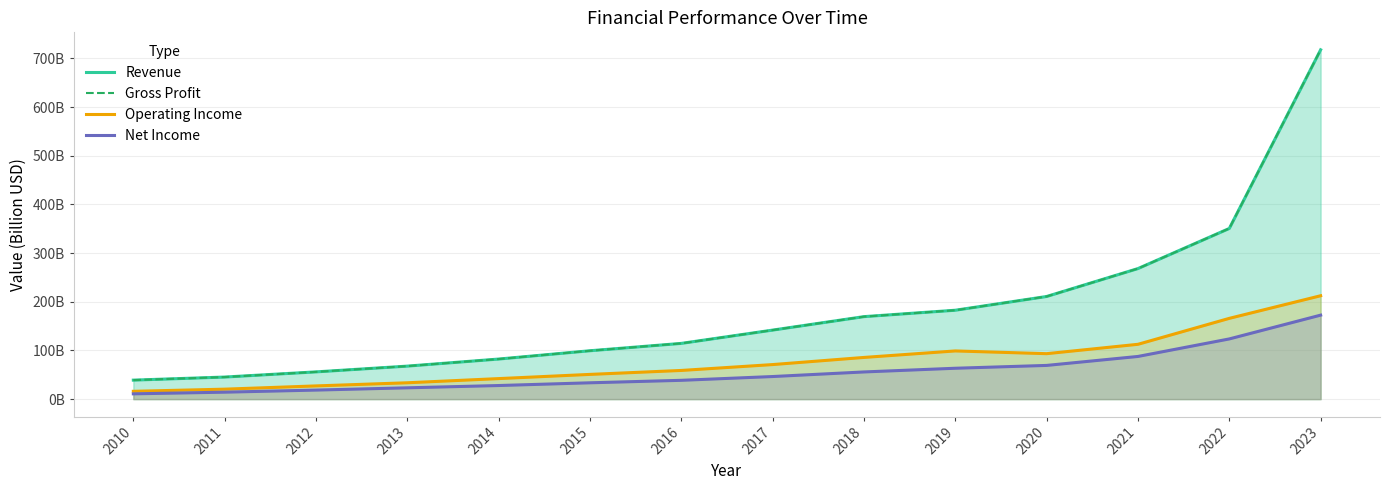

What is the sum of all Operating Income values?

1089.4